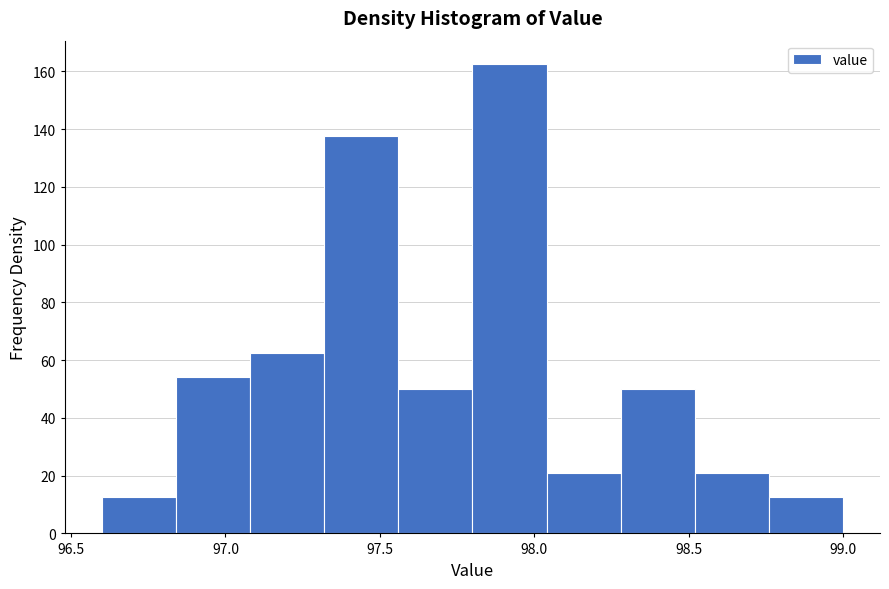

How tall is the bar that spans 98.52 to 98.76 on the x-axis? Neither the bar edges nor the heights are printed on the chart, so give them approximately, as read against the axes.

20